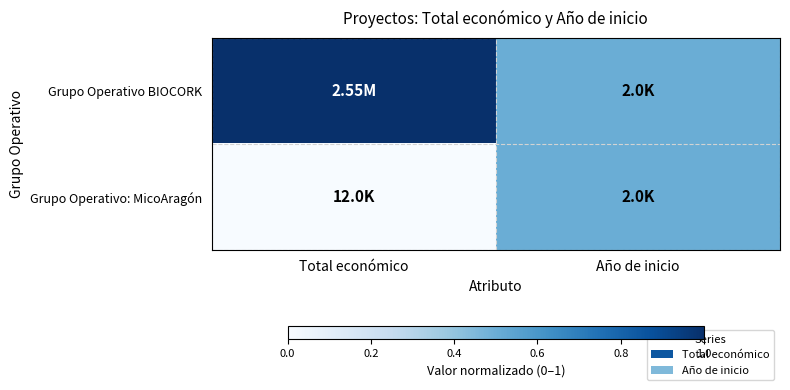

At which category does the chart reach its peak across all series?

Total económico